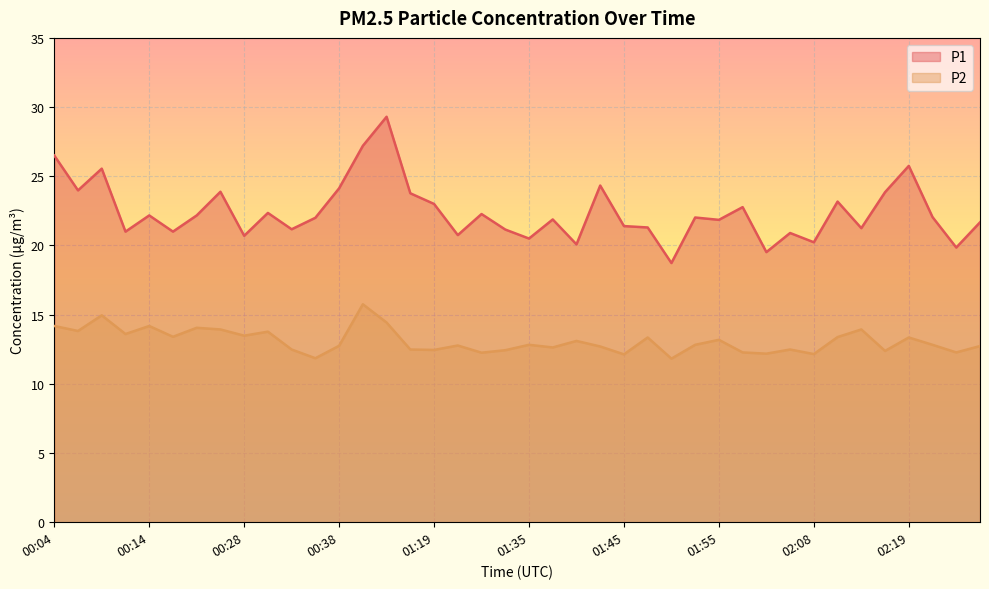

True or false: P2 has more than 2 interior local peaks.

True